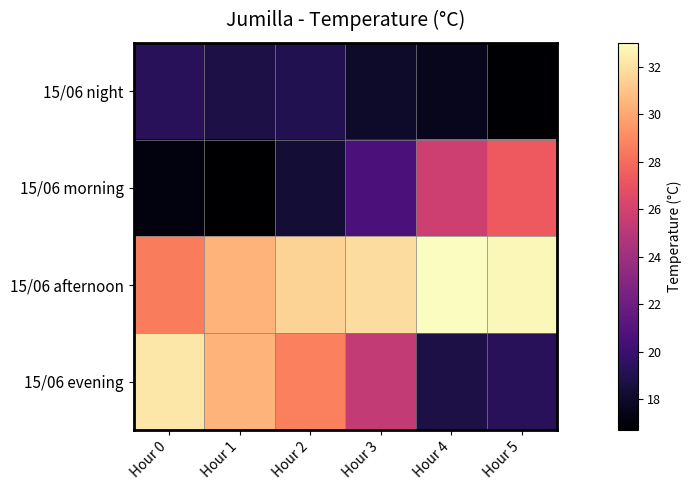

Which has a higher value, Hour 0 or Hour 5?

Hour 0